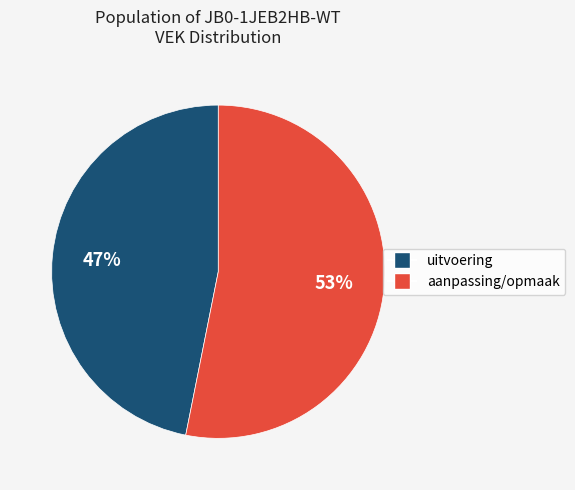

Is there a majority slice in this chart?

Yes